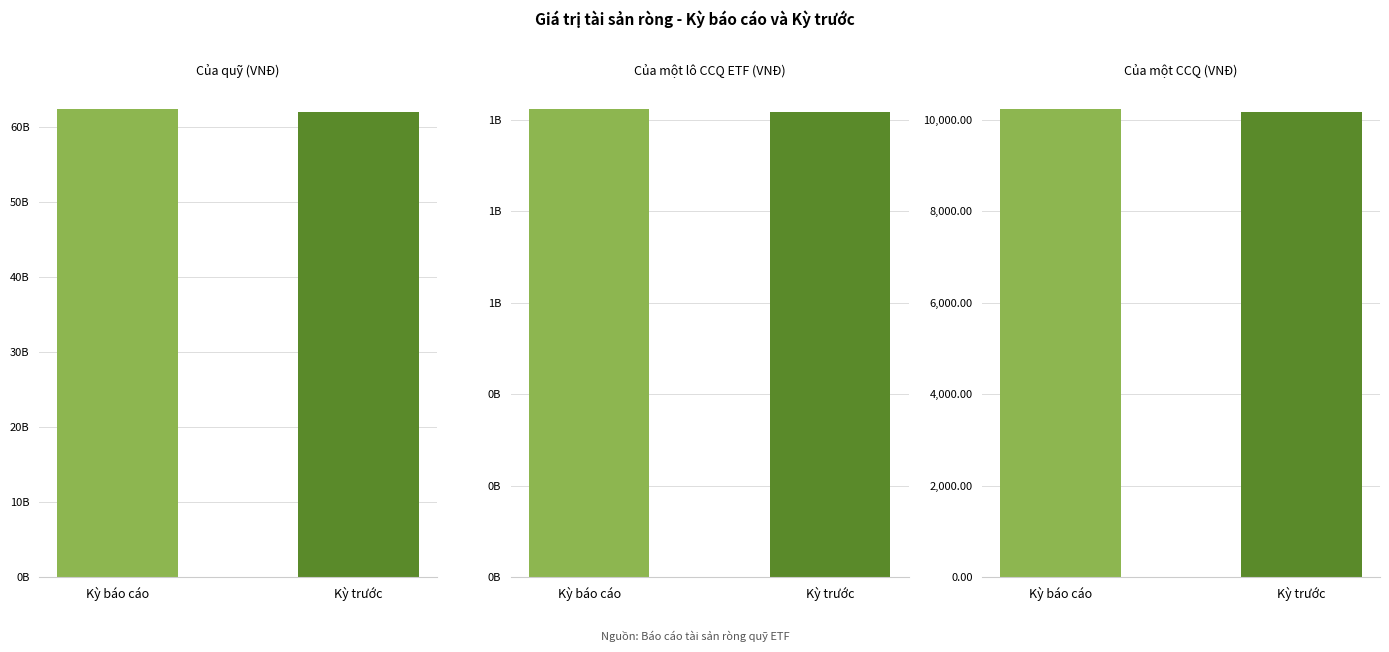

What is the value of the Kỳ trước bar at the 1st from the left?

62021612826.0